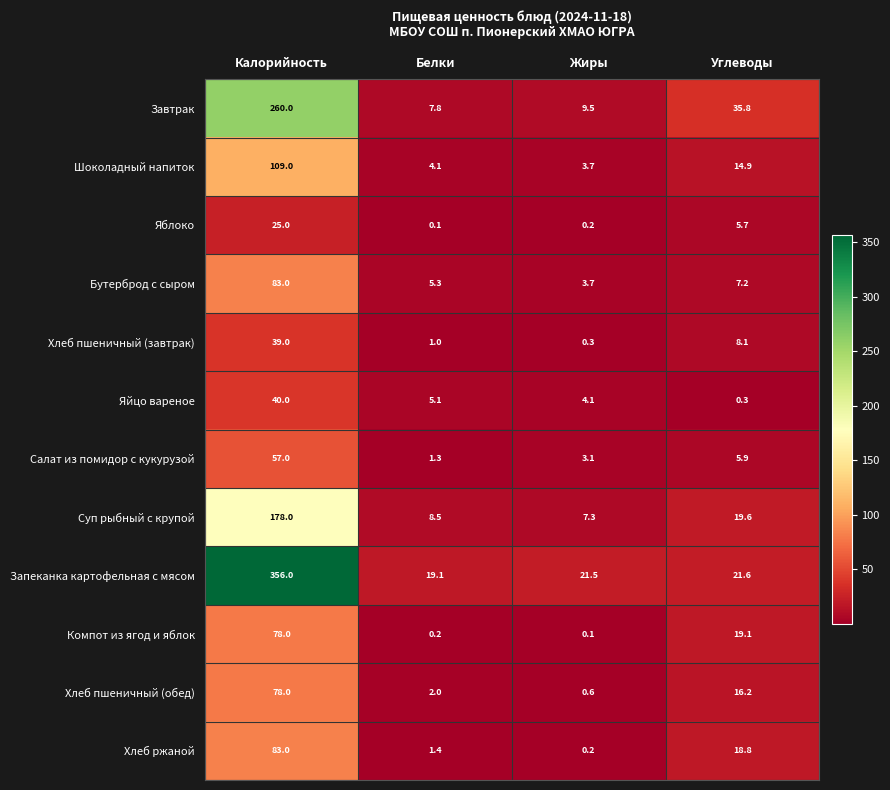

The Запеканка картофельная с мясом series shows 21.6 at Углеводы. True or false?

True